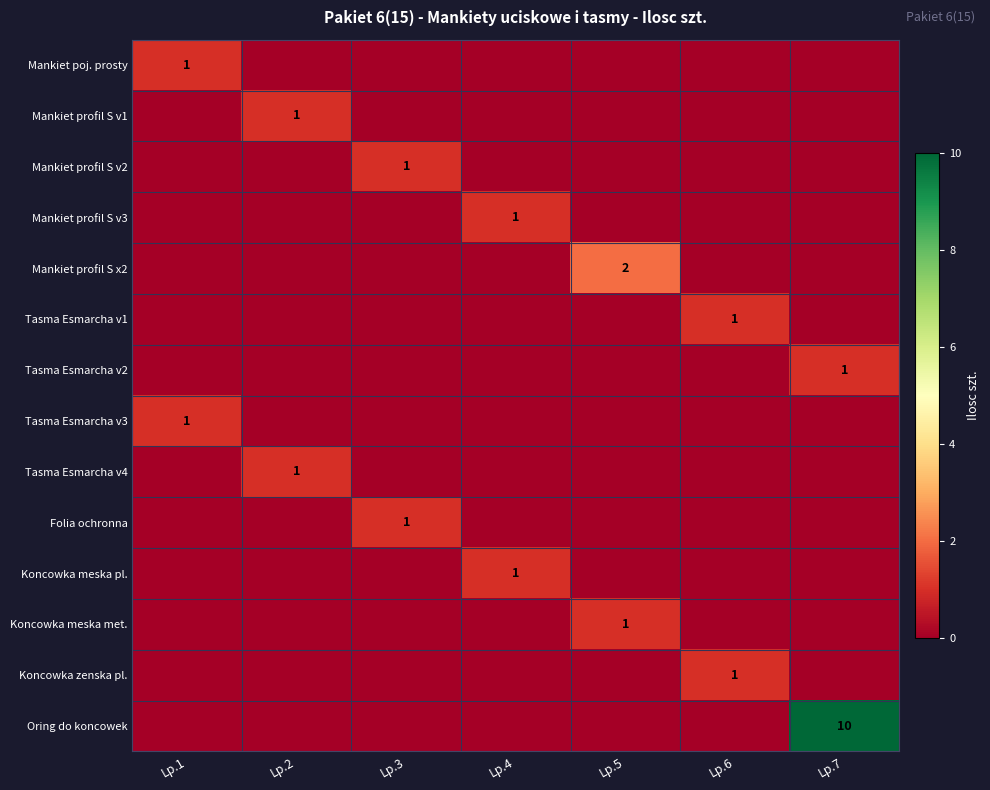

The value of Tasma Esmarcha v2 at Lp.7 is 1. True or false?

True